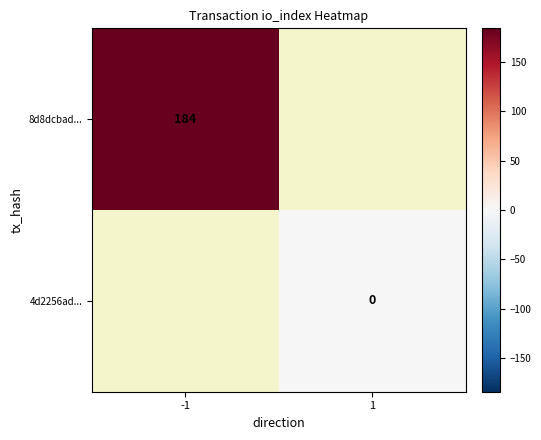

True or false: 8d8dcbad... has a value of 184 at -1.

True